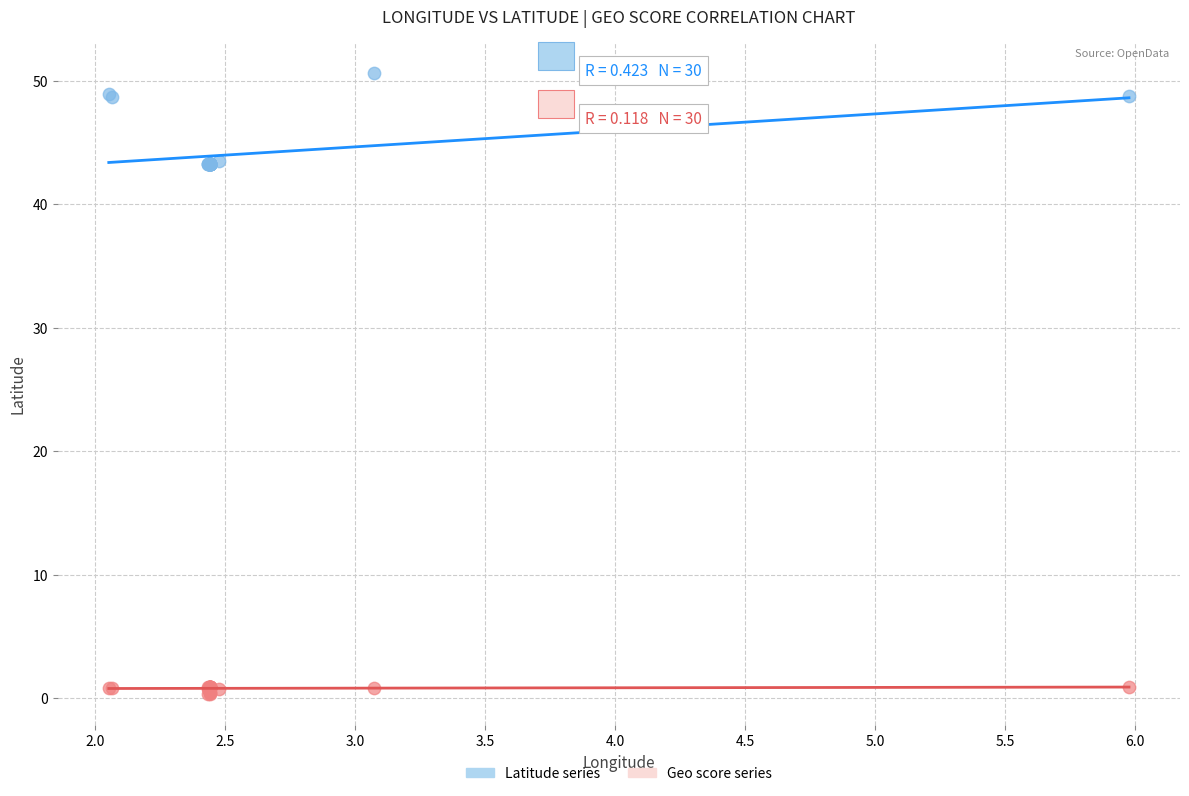

Which series reaches the minimum Y coordinate?

Geo score series